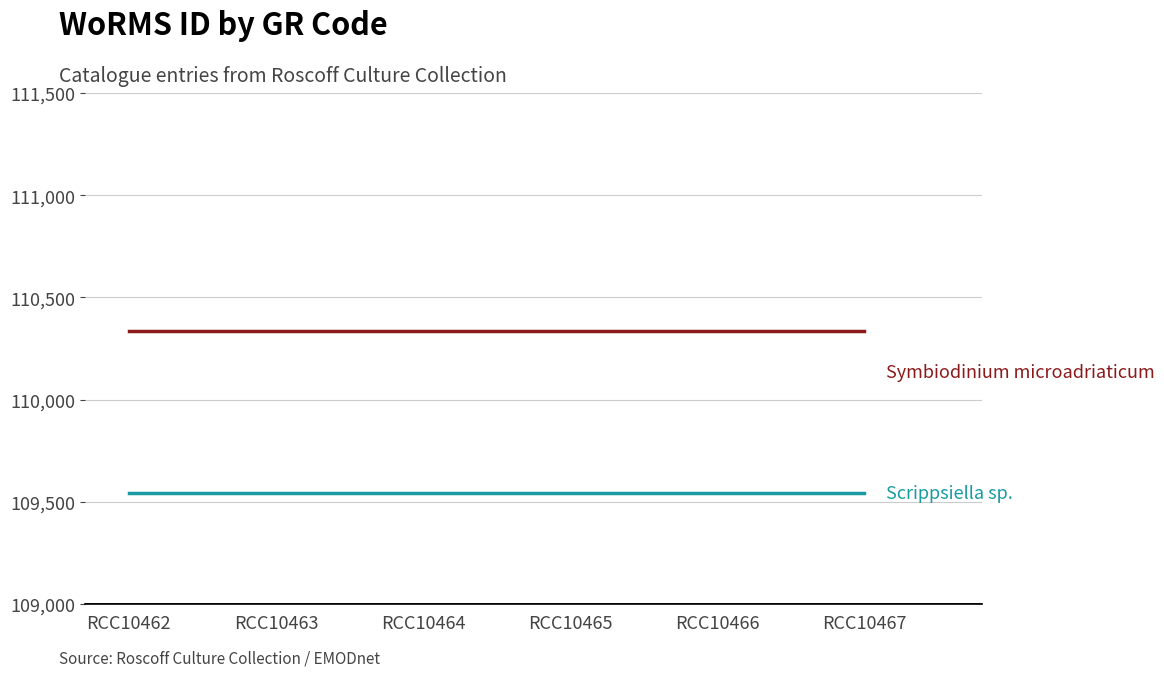

What is the greatest value displayed?

110335